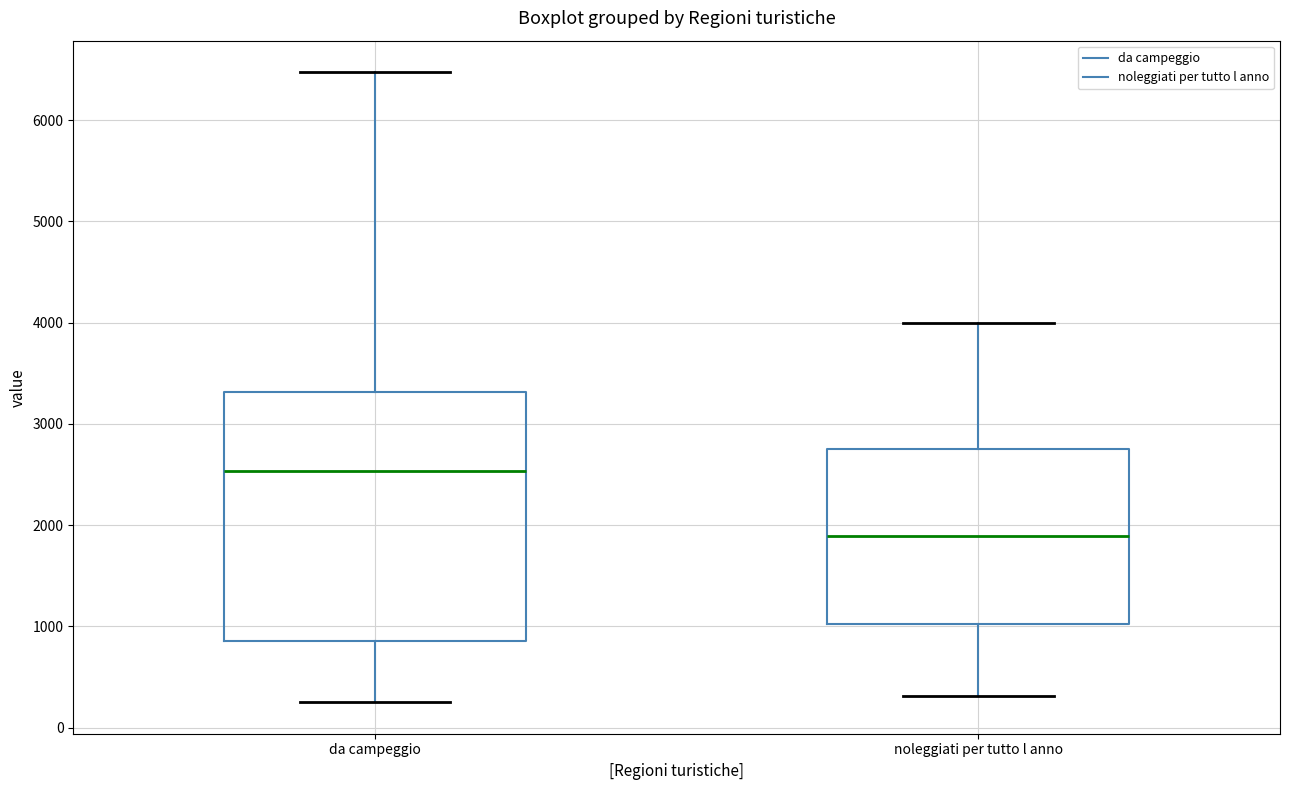

Reading left to right, transcribe this box plot: for each box, give where its median line is, the range the box spans, and where its two whiskers end, as read against the y-axis. The values are not printed on the chart, so give them approximately, as read against the axis.

da campeggio: median 2500, box 900 to 3300, whiskers 300 to 6500
noleggiati per tutto l anno: median 1900, box 1000 to 2700, whiskers 300 to 4000